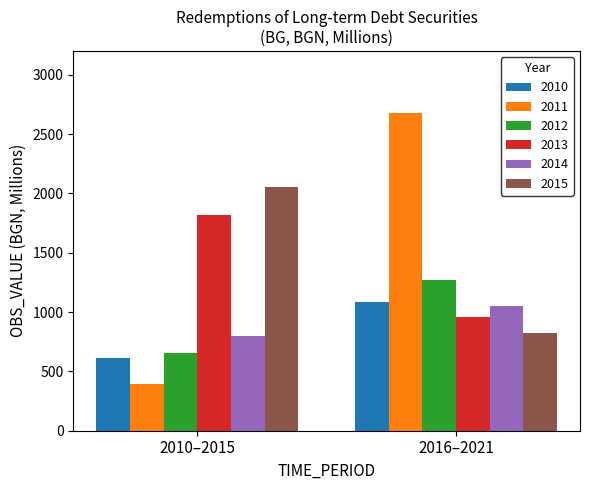

Reading right to left, transcribe all the data shown in this chart.

823.2	1048.1	960.0	1270.3	2675.0	1085.2	2056.1	798.4	1820.4	652.7	396.2	610.7